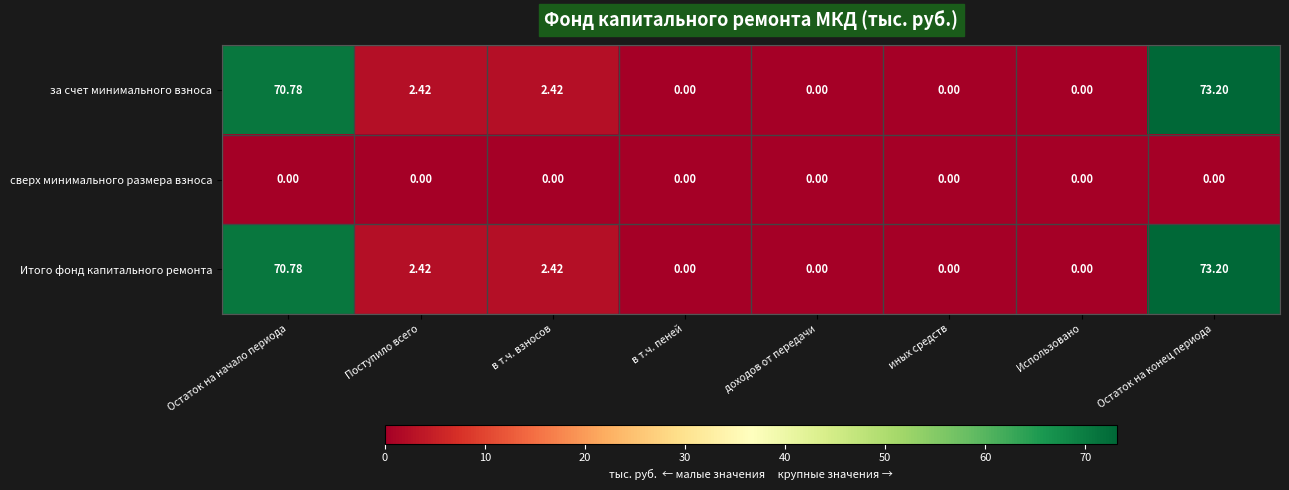

Where does the за счет минимального взноса series first go above 2?

Остаток на начало периода